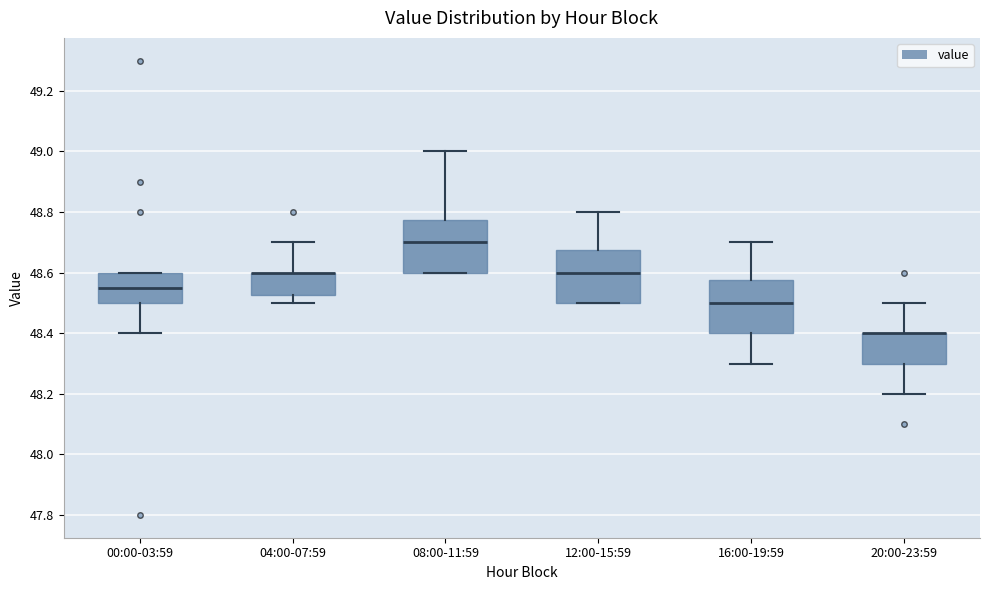

Reading left to right, read every box against the y-axis: the position of its median line, the range the box covers, and the ends of its whiskers. The values are not printed on the chart, so give them approximately, as read against the axis.

00:00-03:59: median 48.56, box 48.50 to 48.60, whiskers 48.40 to 48.60
04:00-07:59: median 48.60 (drawn on the box's upper edge), box 48.52 to 48.60, whiskers 48.50 to 48.70
08:00-11:59: median 48.70, box 48.60 to 48.78, whiskers 48.60 to 49.00
12:00-15:59: median 48.60, box 48.50 to 48.68, whiskers 48.50 to 48.80
16:00-19:59: median 48.50, box 48.40 to 48.58, whiskers 48.30 to 48.70
20:00-23:59: median 48.40 (drawn on the box's upper edge), box 48.30 to 48.40, whiskers 48.20 to 48.50